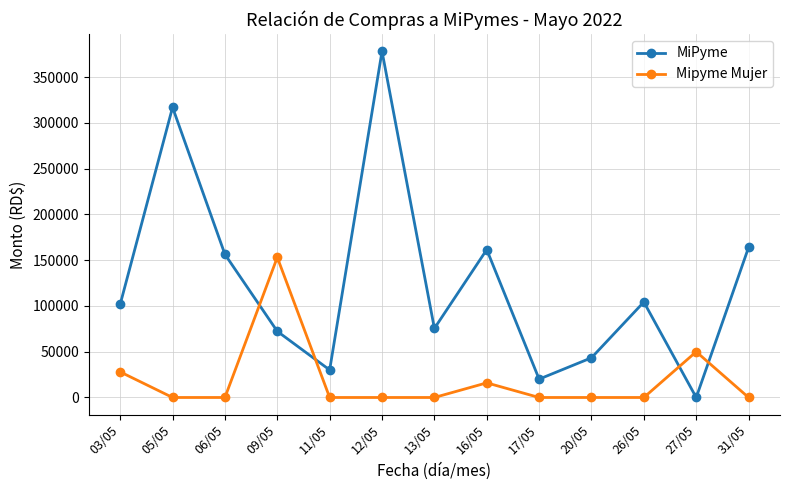

At which label does MiPyme reach its peak?

12/05